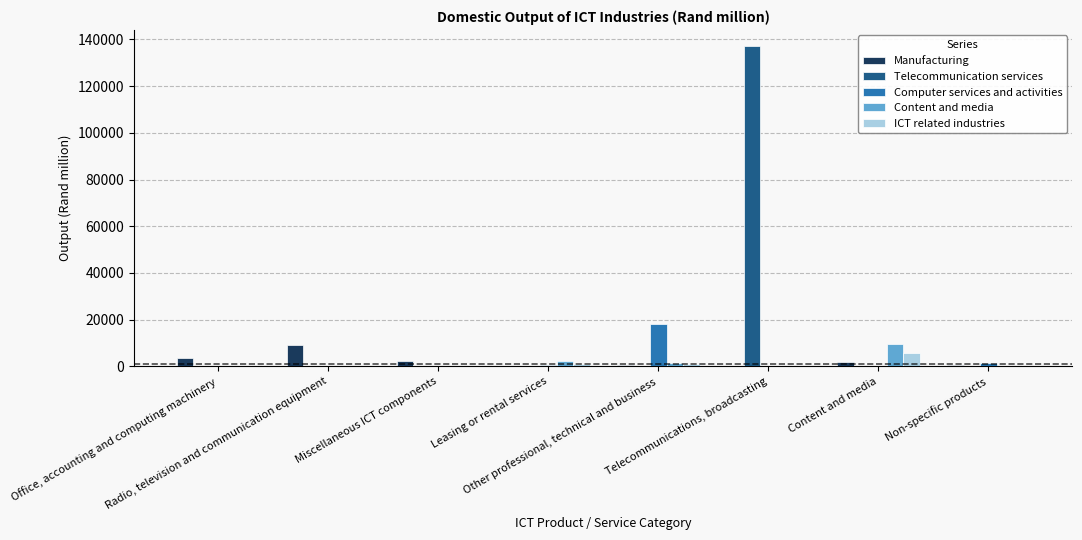

What is the difference between the second highest and second lowest values in the Telecommunication services series?

177.7